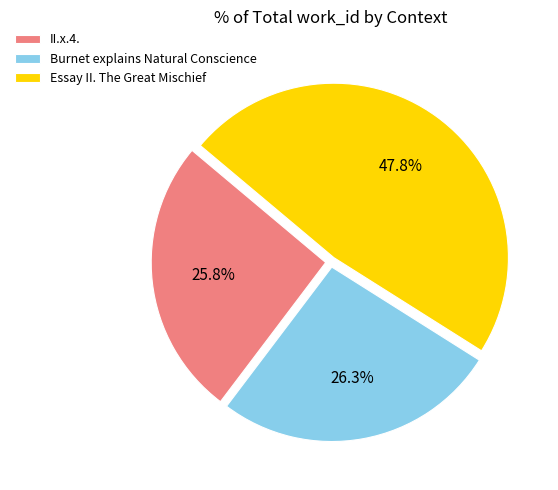

What percentage is the Burnet explains Natural Conscience slice, to the nearest percent?

26%